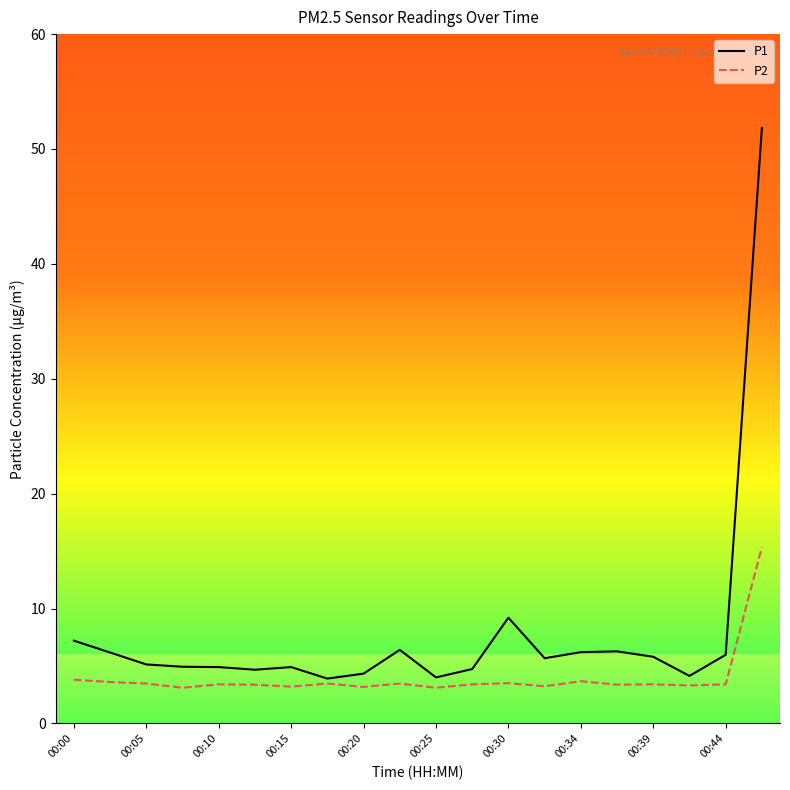

Which series has the largest range (max minus min)?

P1